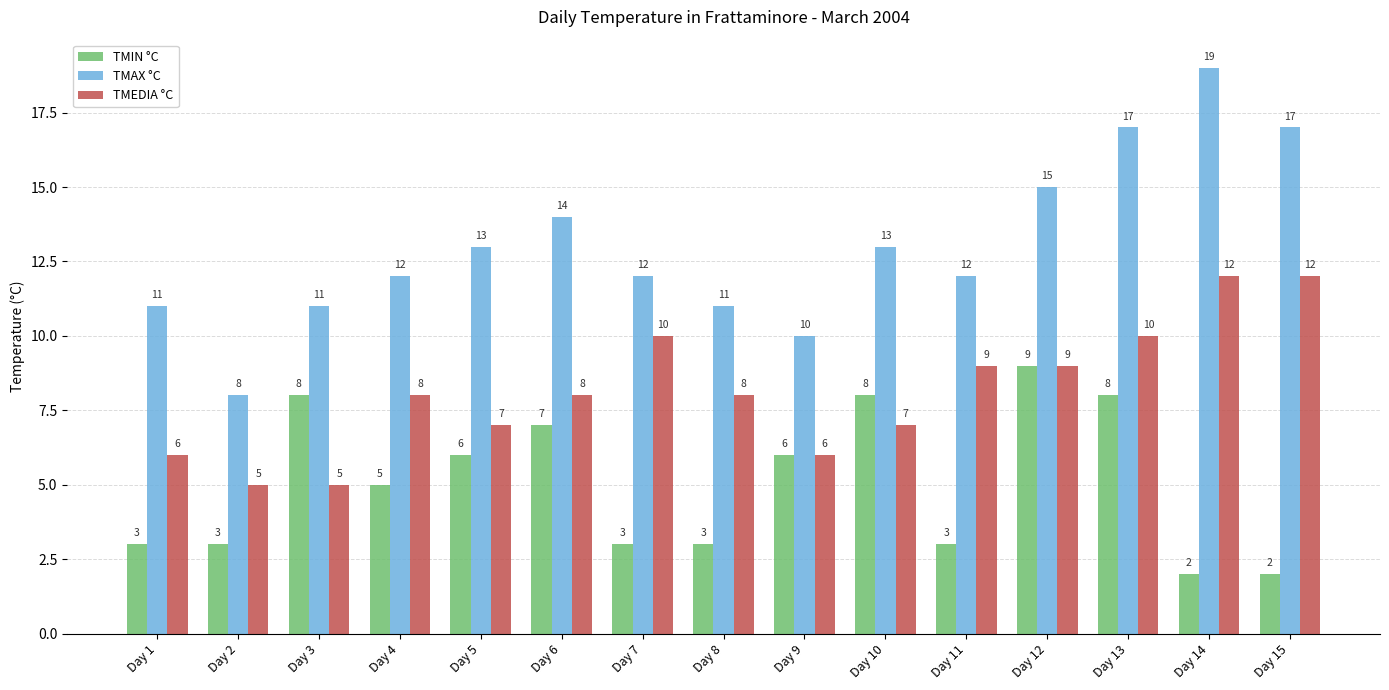

What is the difference between the maximum and minimum values in the TMIN °C series?

7